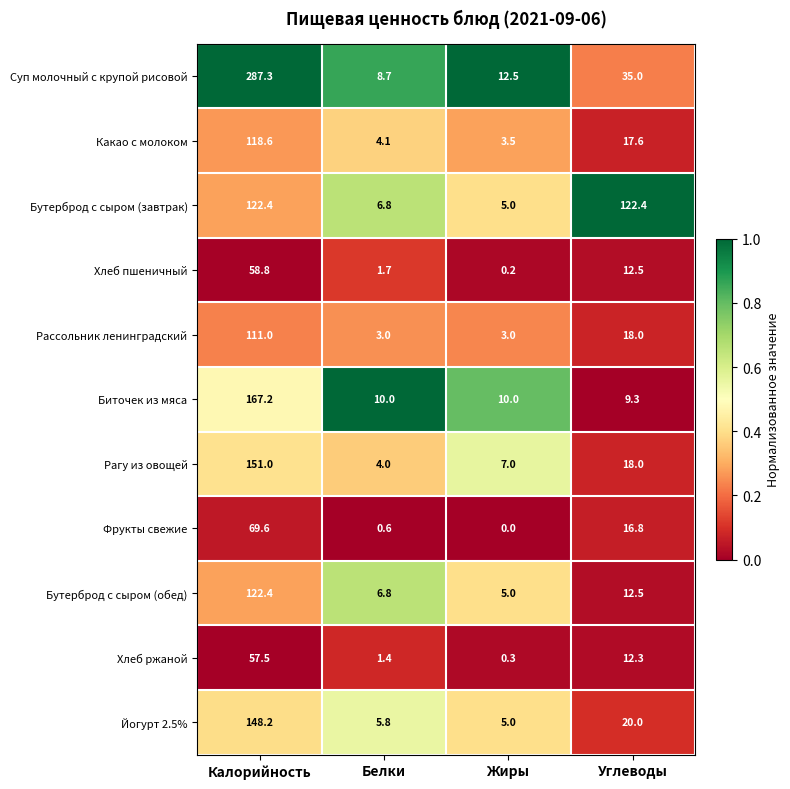

The Йогурт 2.5% series shows 34.4 at Калорийность. True or false?

False